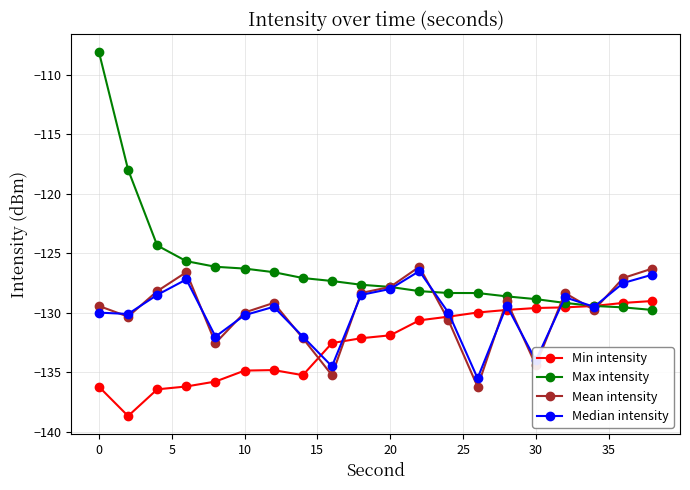

What is the minimum value shown in the chart?

-138.7